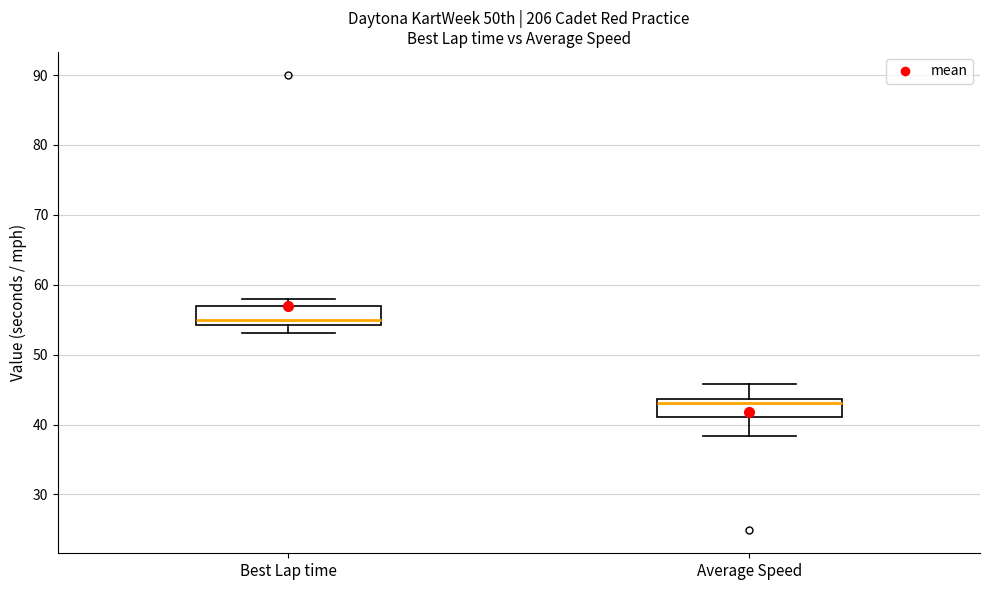

Reading left to right, read every box against the y-axis: the position of its median line, the range the box covers, and the ends of its whiskers. The values are not printed on the chart, so give them approximately, as read against the axis.

Best Lap time: median 55, box 54 to 57, whiskers 53 to 58
Average Speed: median 43, box 41 to 44, whiskers 38 to 46